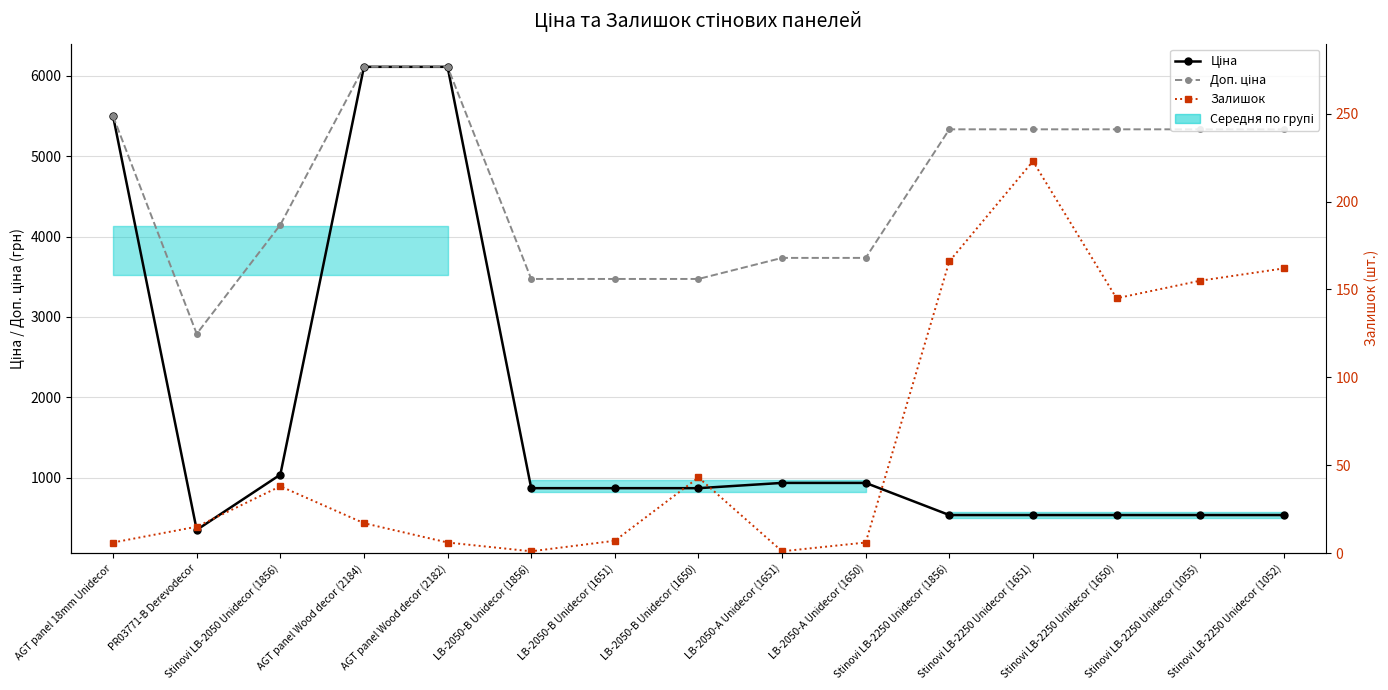

Which category has the lowest value in the Залишок series?

LB-2050-B Unidecor (1856)